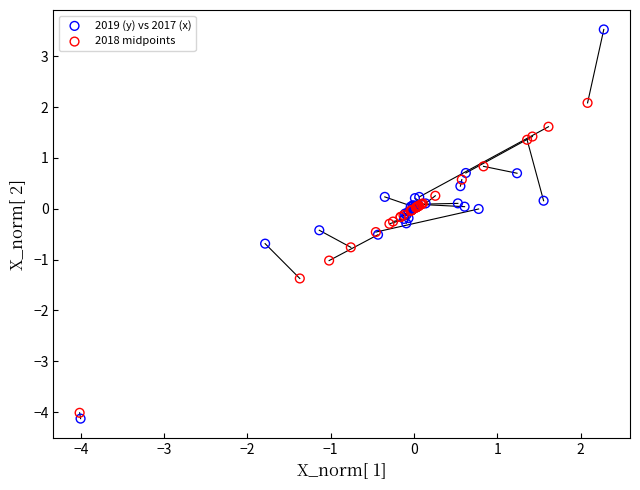

Which series has the largest Y range (max minus min)?

2019 (y) vs 2017 (x)